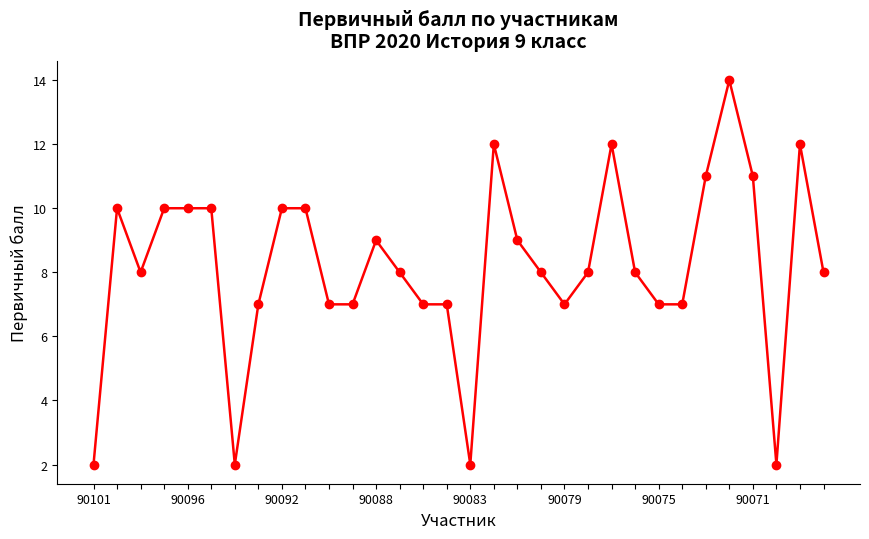

What is the difference between the maximum and minimum values?

12